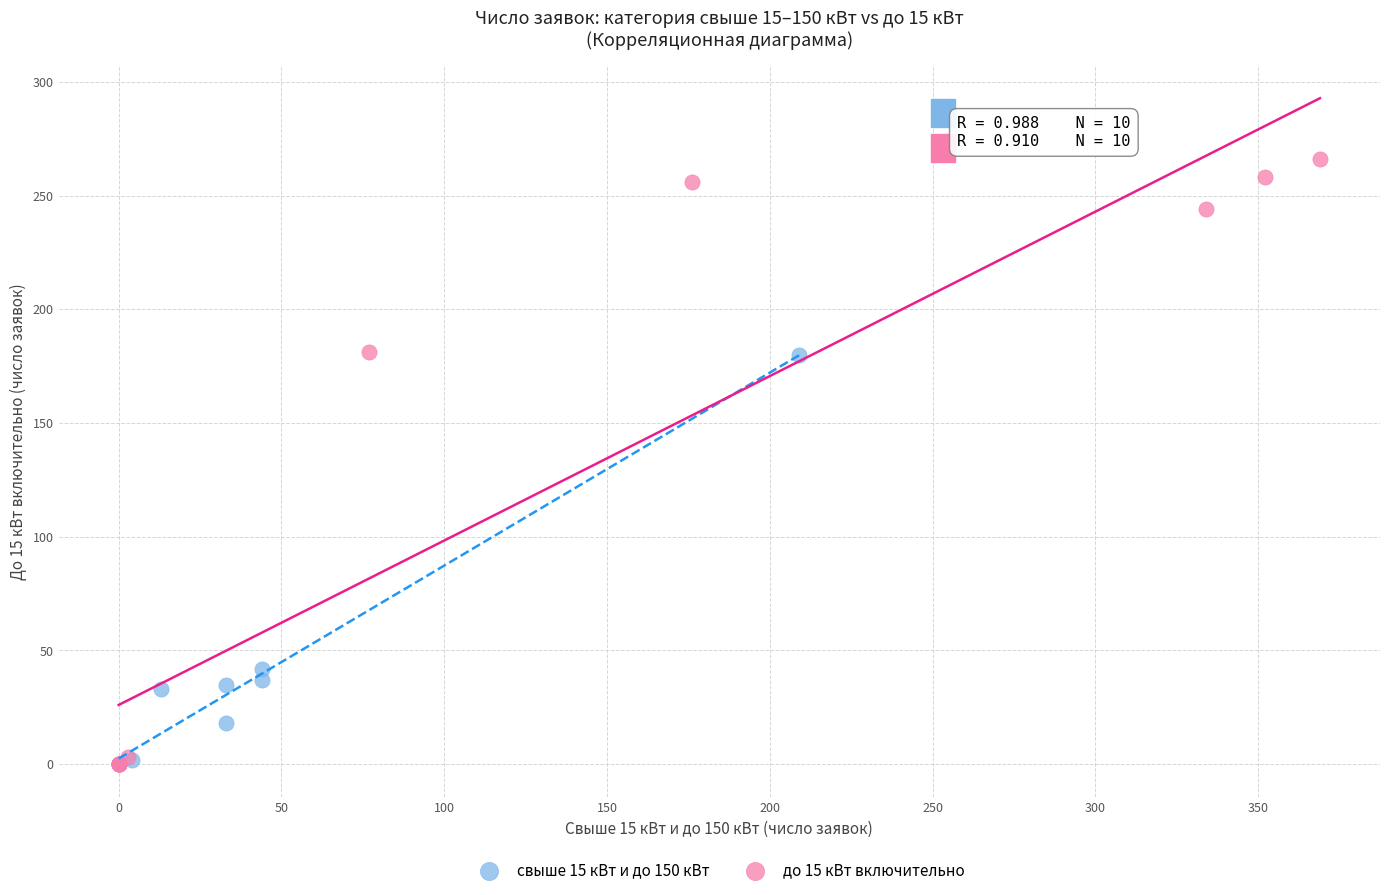

Which series has the widest spread of Y values?

до 15 кВт включительно